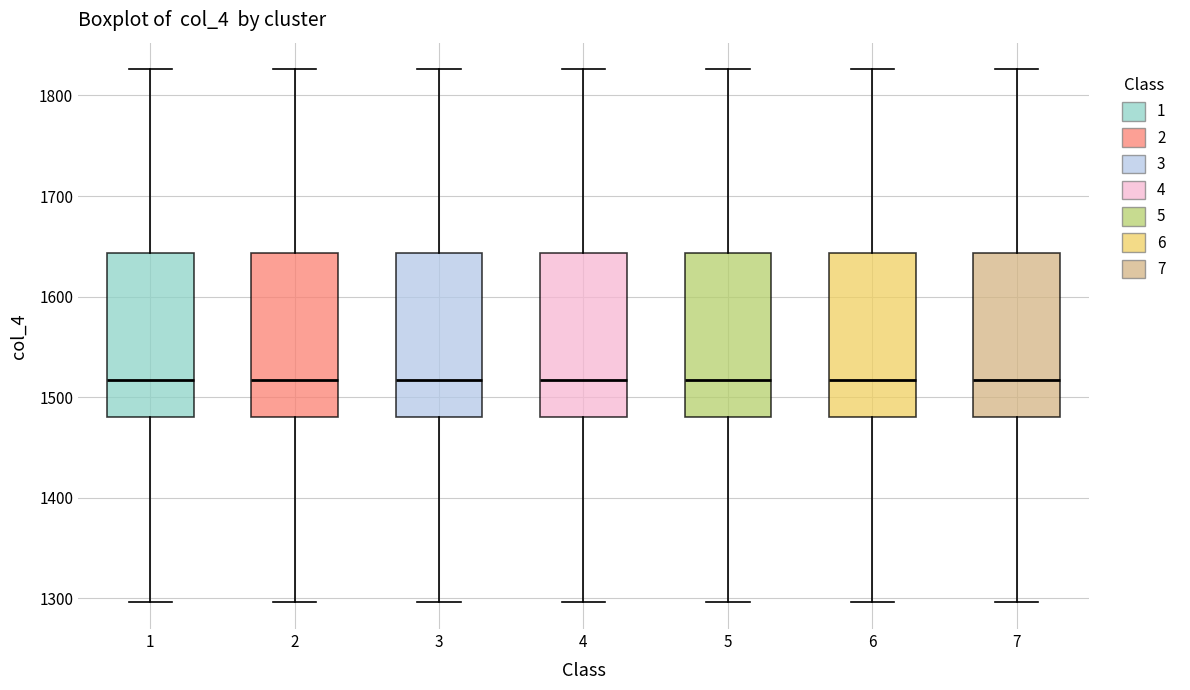

Reading left to right, read every box against the y-axis: the position of its median line, the range the box covers, and the ends of its whiskers. The values are not printed on the chart, so give them approximately, as read against the axis.

1: median 1520, box 1480 to 1640, whiskers 1300 to 1830
2: median 1520, box 1480 to 1640, whiskers 1300 to 1830
3: median 1520, box 1480 to 1640, whiskers 1300 to 1830
4: median 1520, box 1480 to 1640, whiskers 1300 to 1830
5: median 1520, box 1480 to 1640, whiskers 1300 to 1830
6: median 1520, box 1480 to 1640, whiskers 1300 to 1830
7: median 1520, box 1480 to 1640, whiskers 1300 to 1830